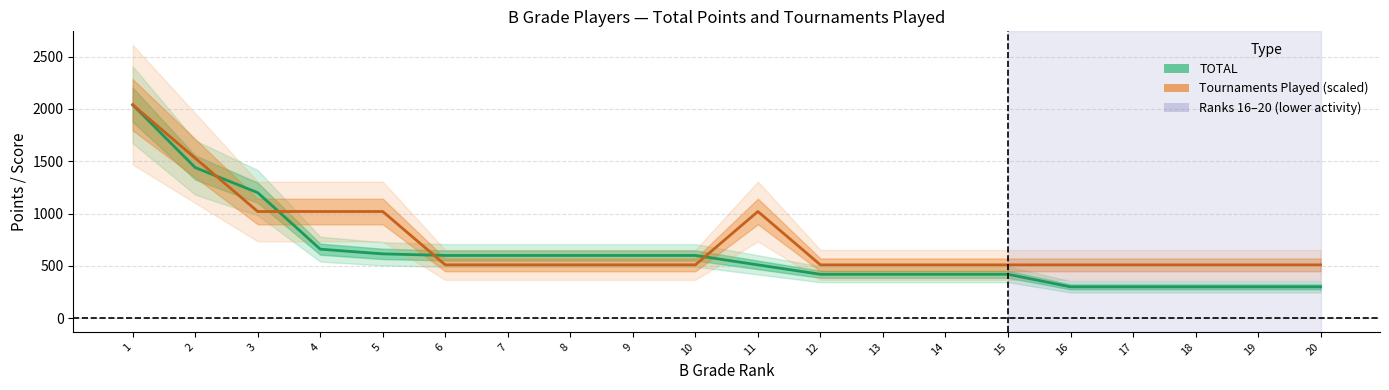

Between 13 and 17, which series saw the biggest shift?

TOTAL